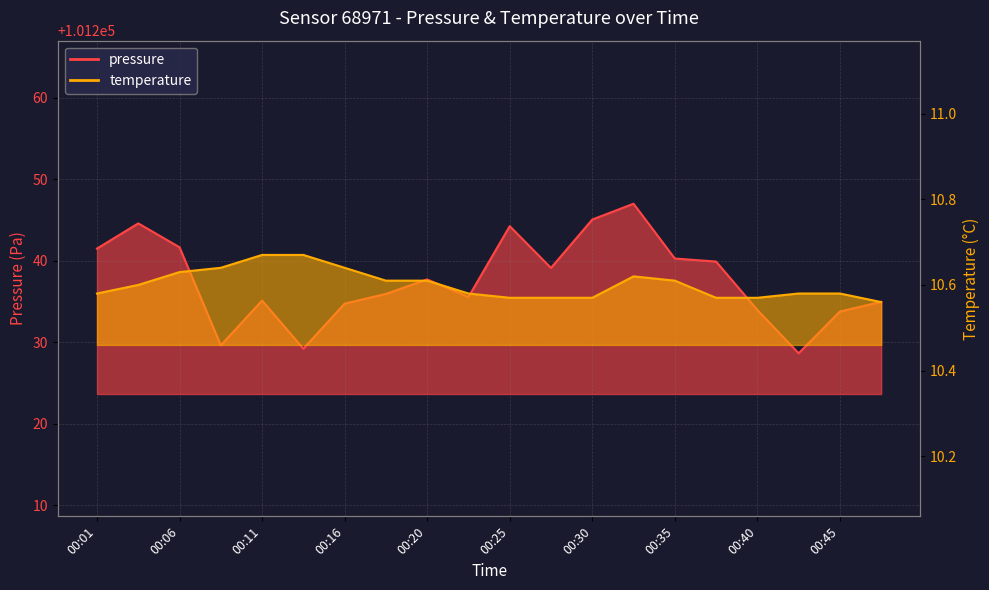

Is the value of temperature at 00:47 greater than the value of pressure at 00:18?

No